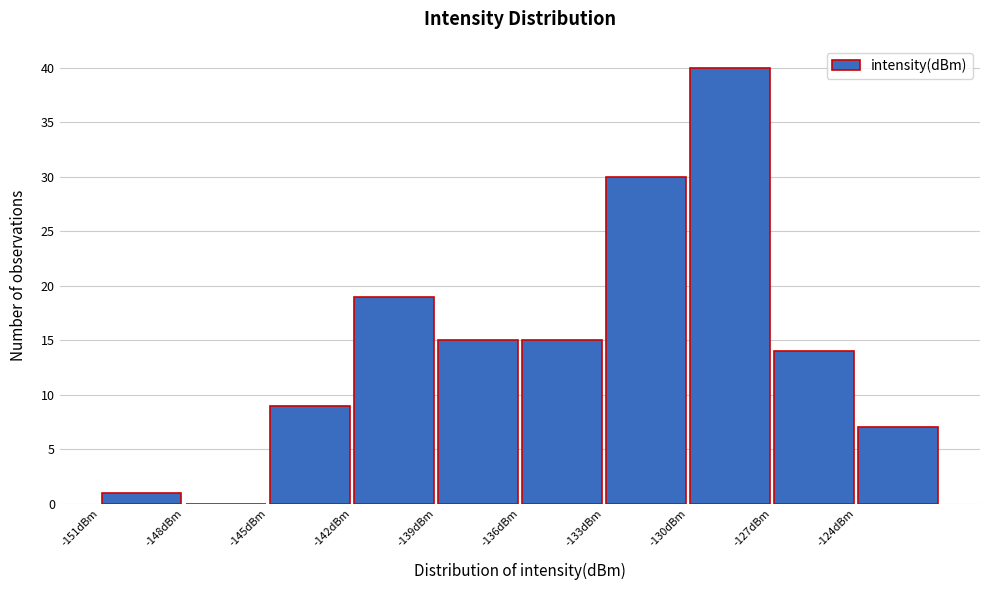

Reading left to right, list every bar in this chart as the range it spans on the x-axis followed by its height. The values are not printed on the chart, so give them approximately, as read against the axis.

-151 to -148: 1
-148 to -145: 0
-145 to -142: 9
-142 to -139: 19
-139 to -136: 15
-136 to -133: 15
-133 to -130: 30
-130 to -127: 40
-127 to -124: 14
-124 to -121: 7